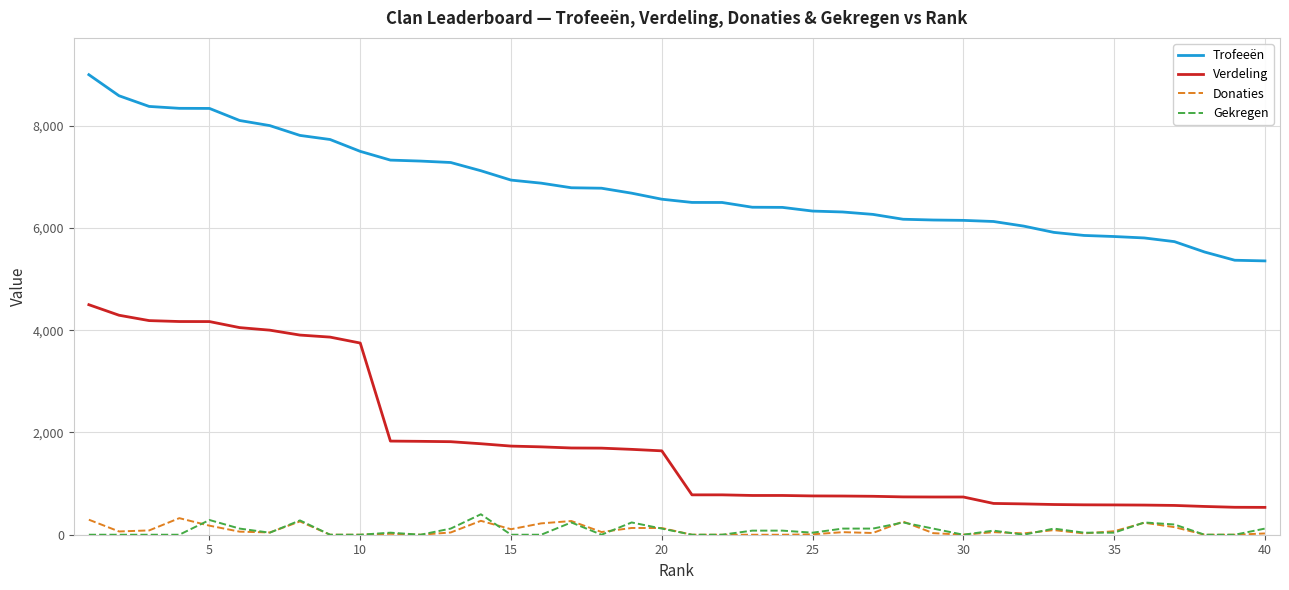

True or false: Trofeeën and Gekregen intersect in this chart.

False